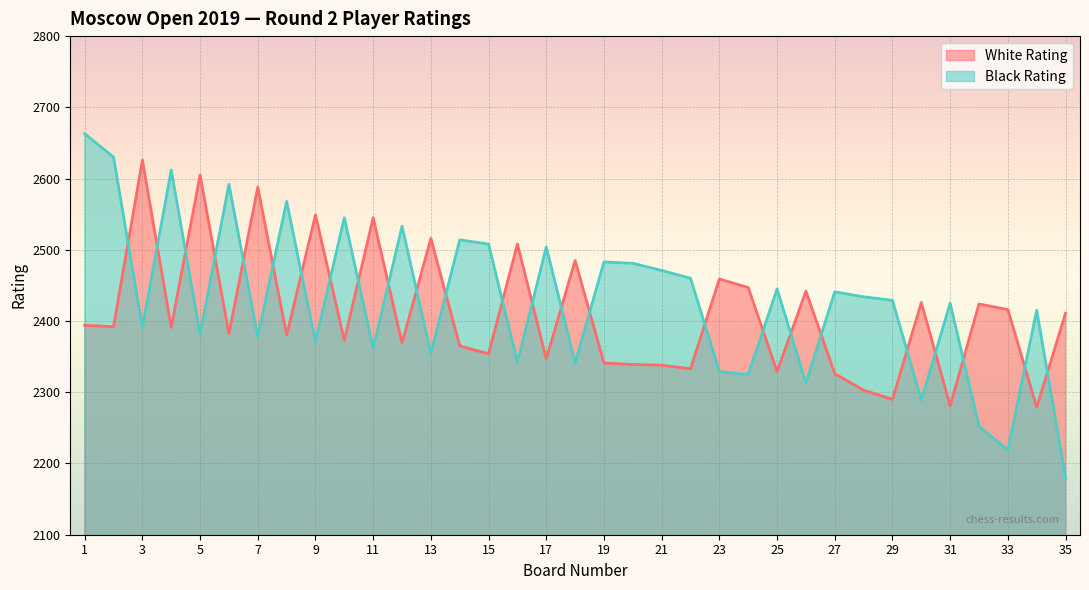

What is the average value of the White Rating series?

2410